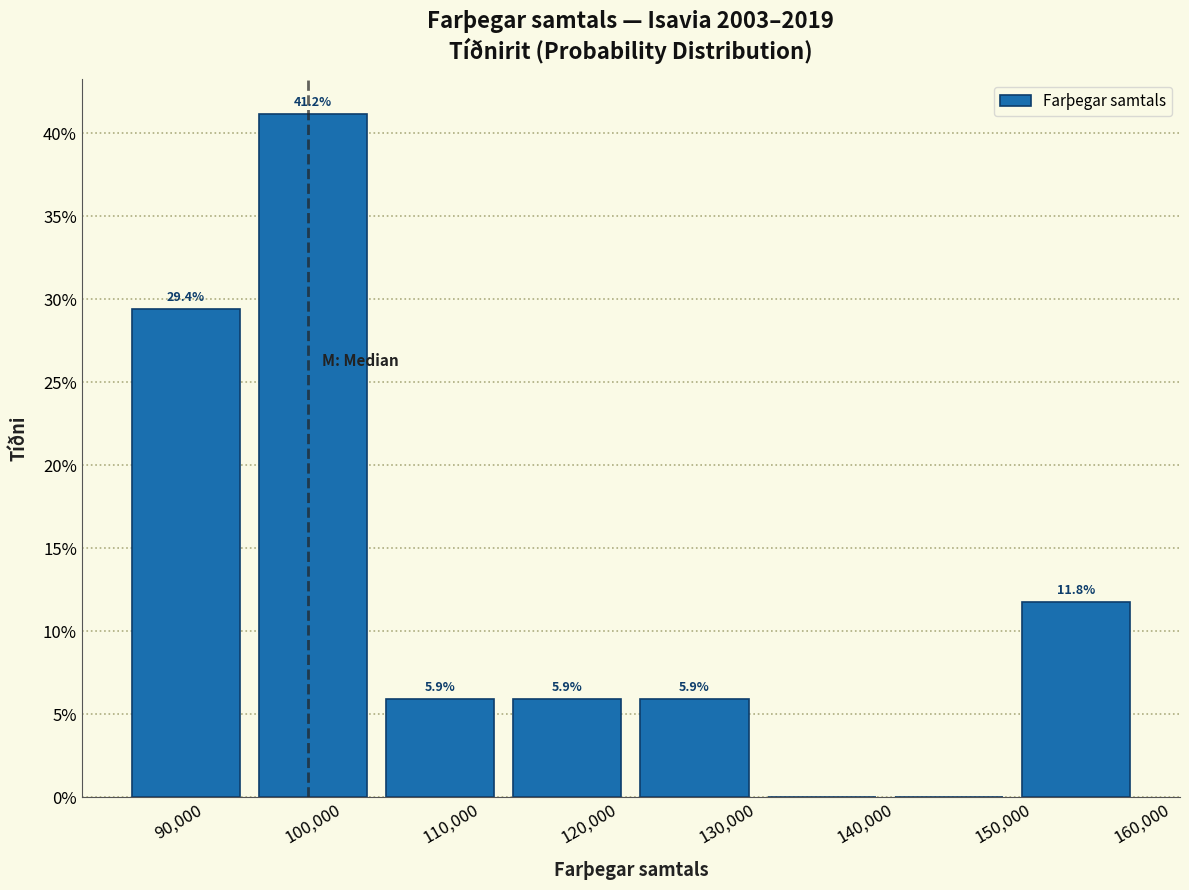

Which range on the x-axis has the tallest bar?

93000 to 102000